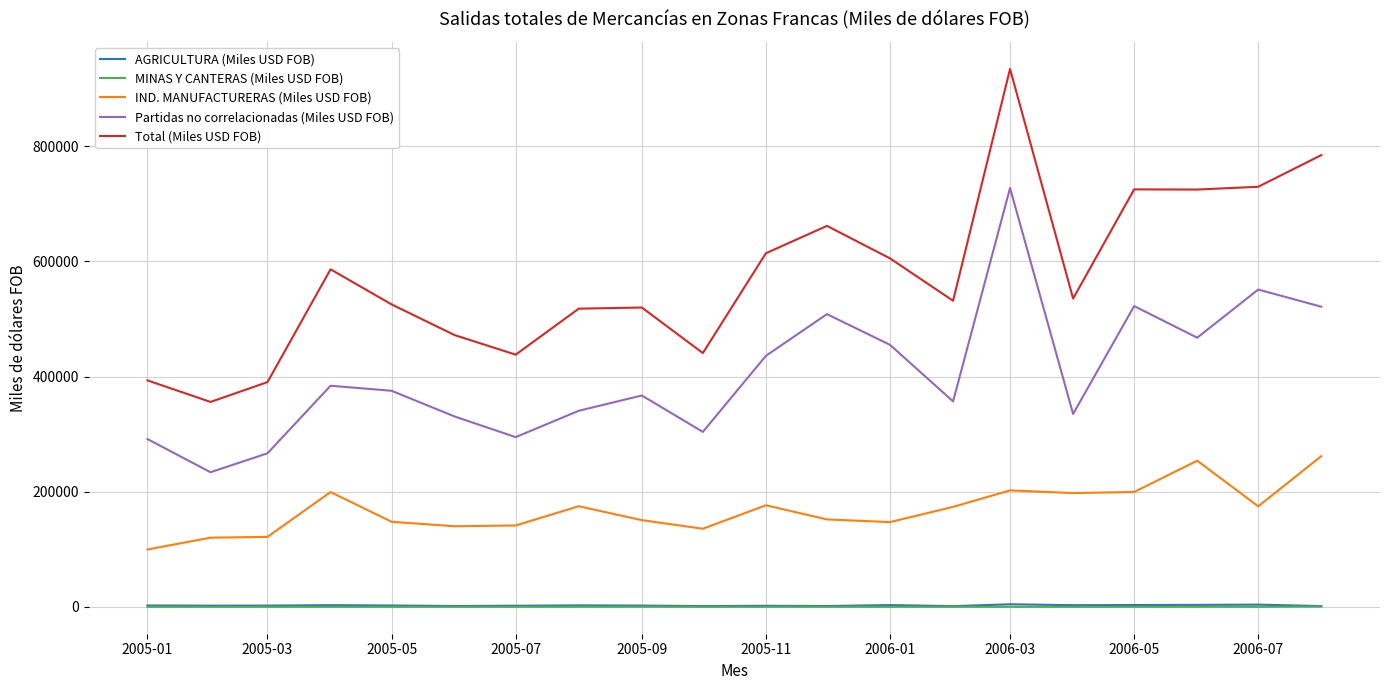

What is the highest value of the IND. MANUFACTURERAS (Miles USD FOB) series?

261813.6